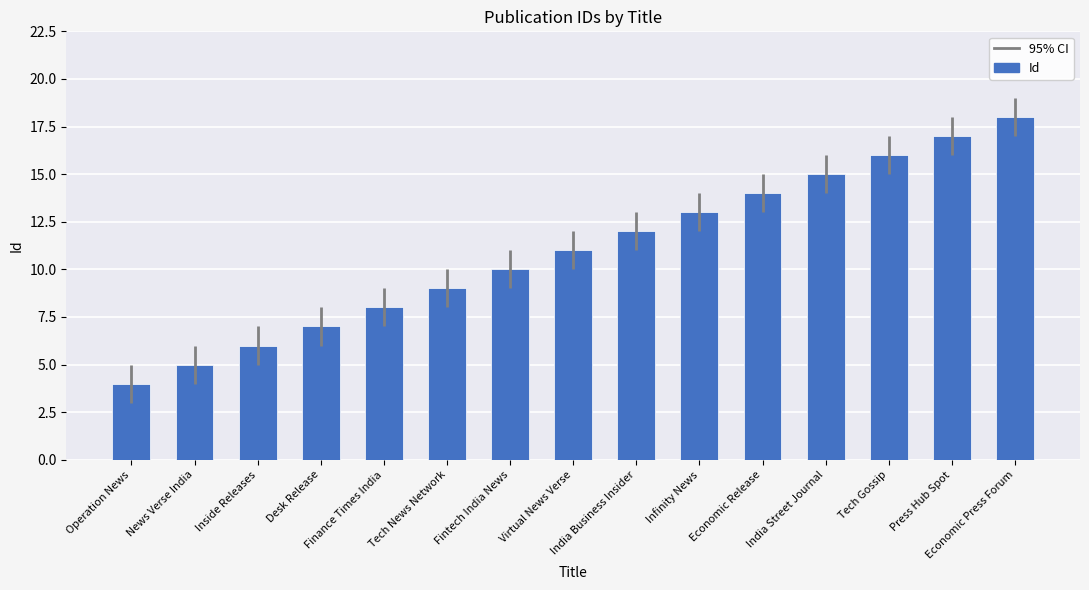

The value at India Street Journal is 8. True or false?

False